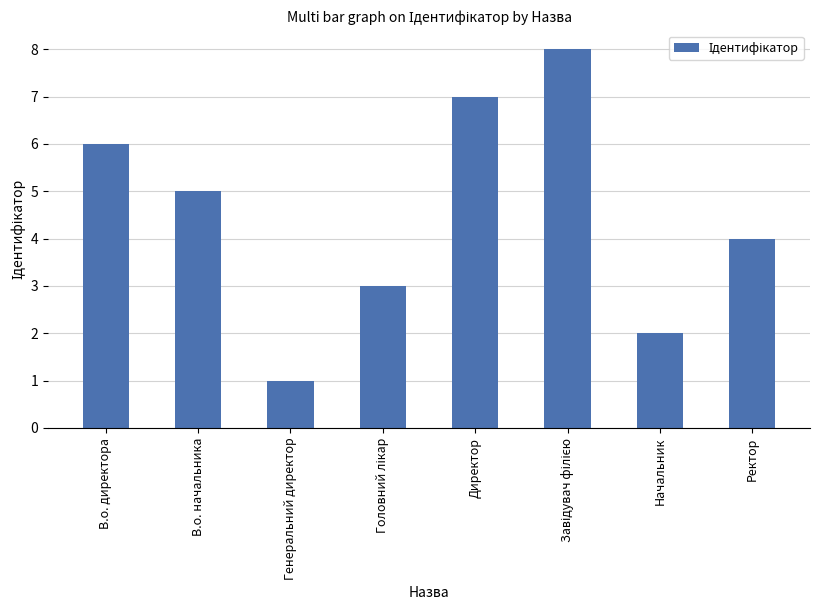

What is the ratio of the value at Директор to the value at Генеральний директор?

7.0